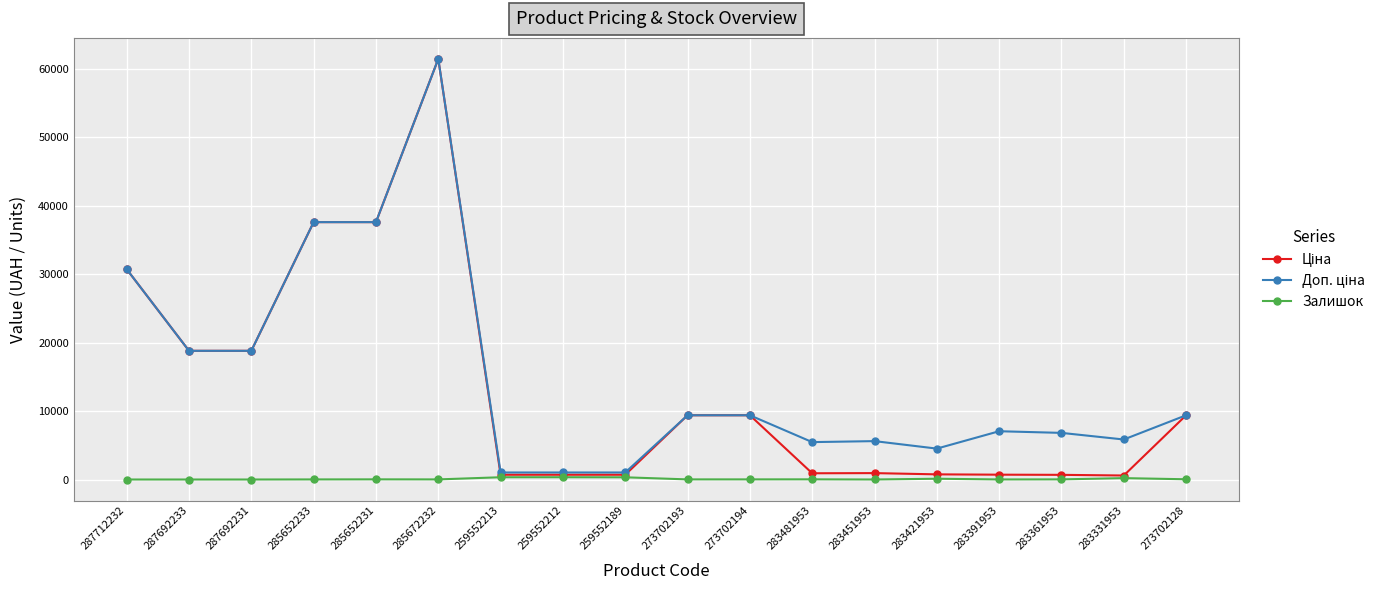

Which label corresponds to the largest value in the chart?

285672232